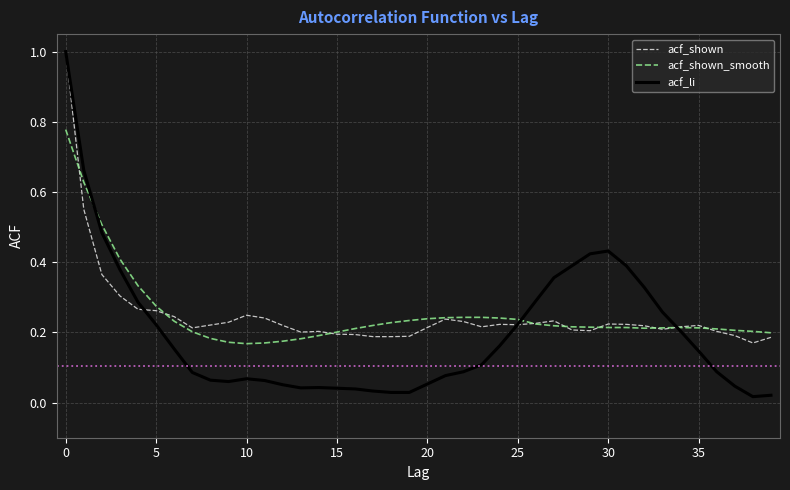

Which series has the widest spread of values?

acf_li